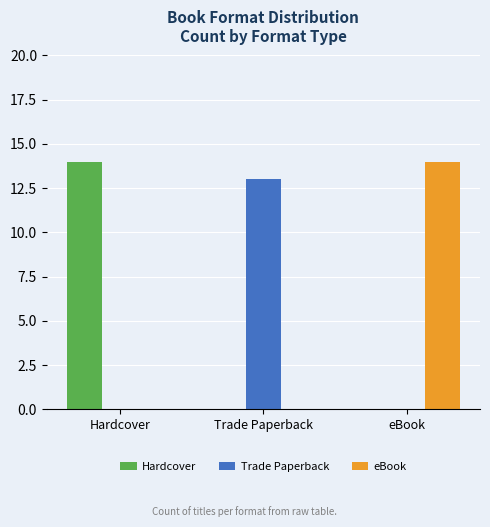

Reading left to right, transcribe all the data shown in this chart.

Hardcover: Hardcover=14	Trade Paperback=0	eBook=0
Trade Paperback: Hardcover=0	Trade Paperback=13	eBook=0
eBook: Hardcover=0	Trade Paperback=0	eBook=14